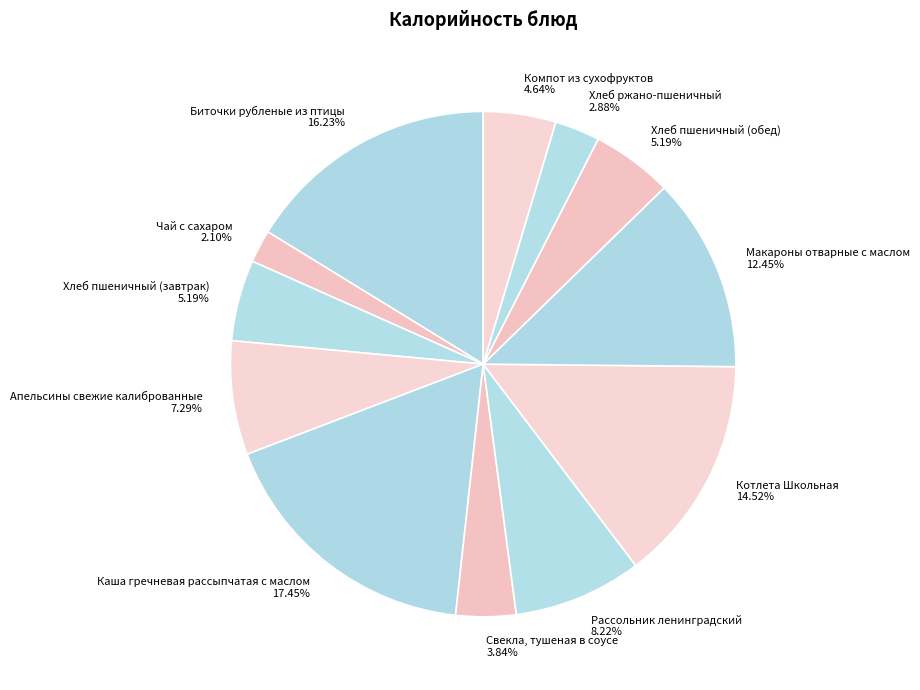

To the nearest percent, what portion does Биточки рубленые из птицы represent?

16%